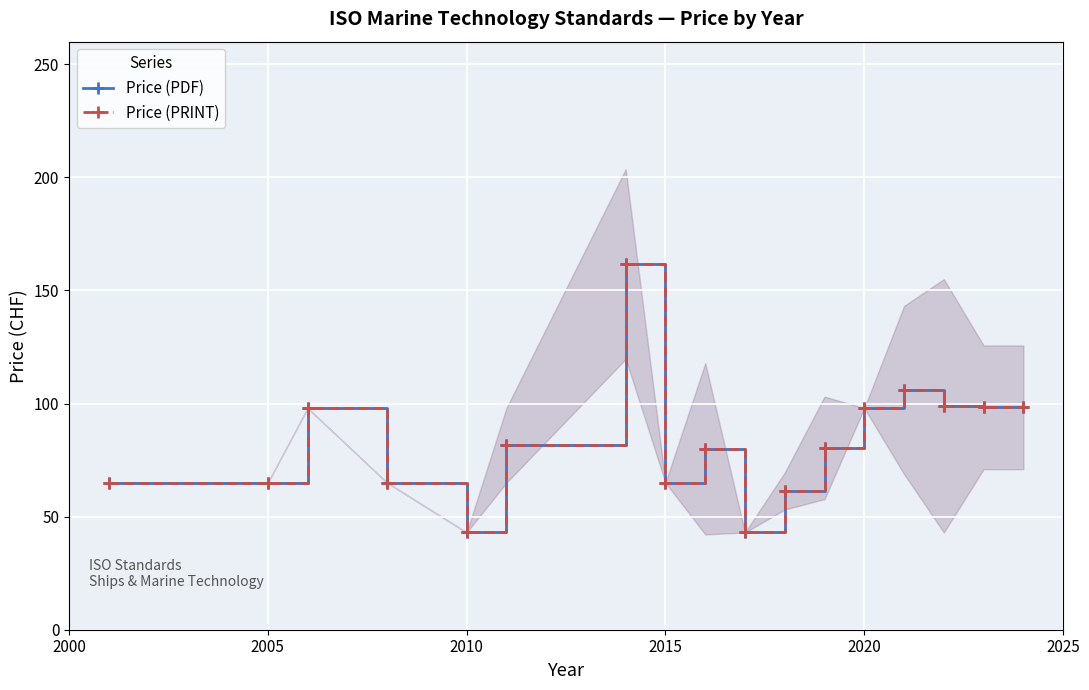

True or false: Price (PDF) has a value of 98.0 at 2020.

True